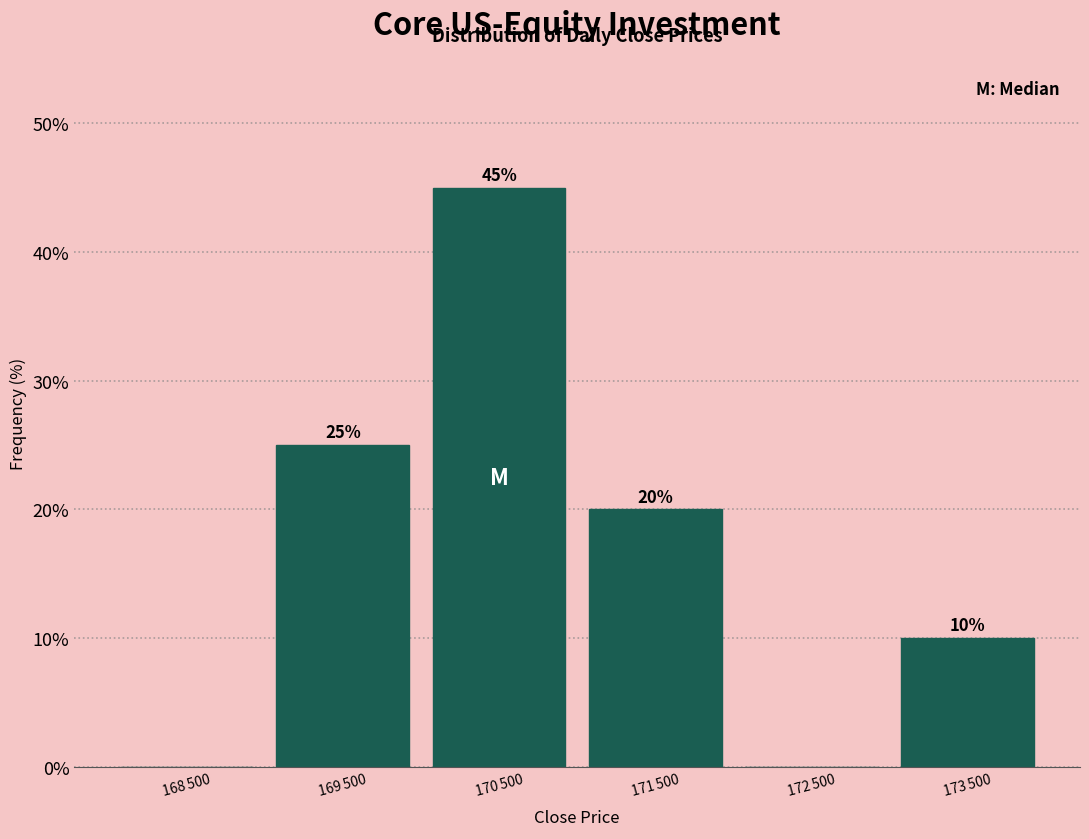

What is the sum of all values?

100